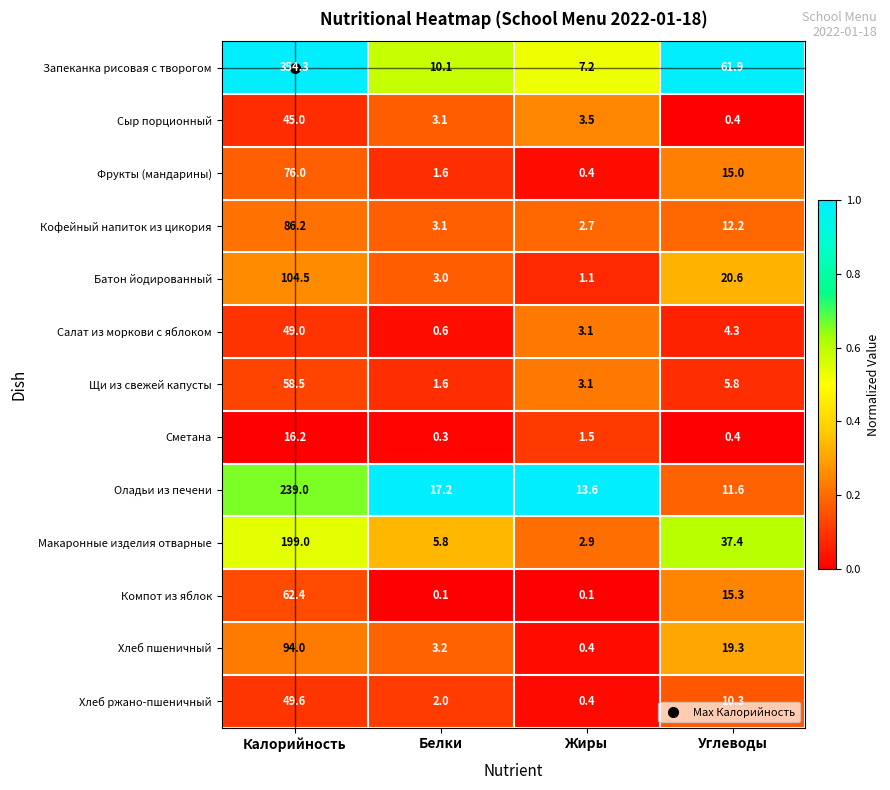

What is the total value across all series at Жиры?

40.0